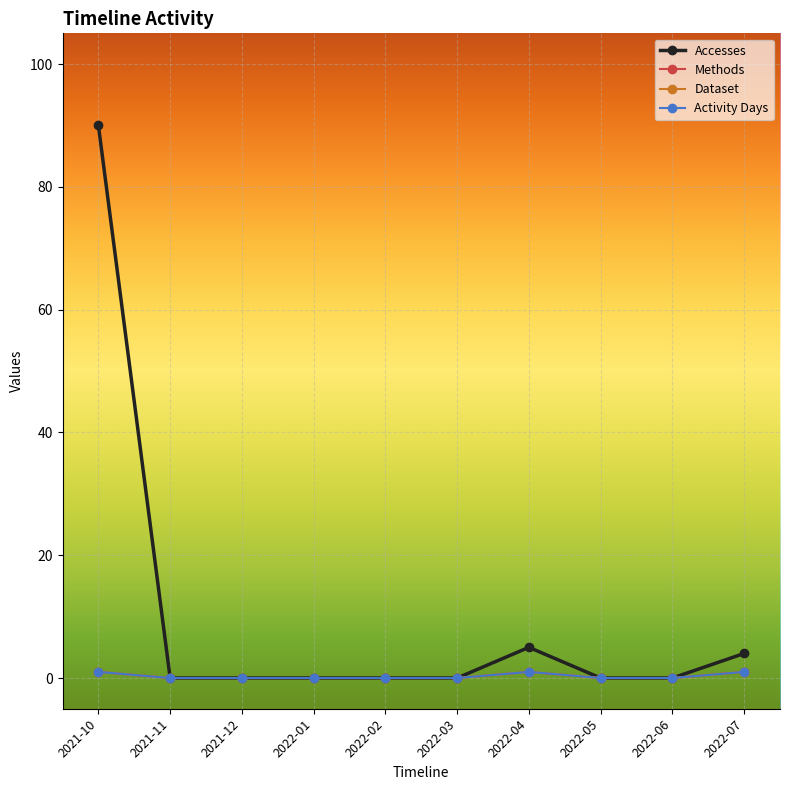

Does the chart have visible grid lines?

Yes